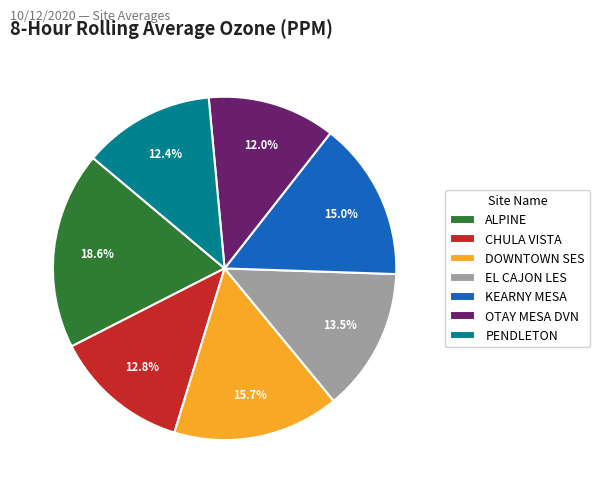

Count the number of slices in the pie.

7